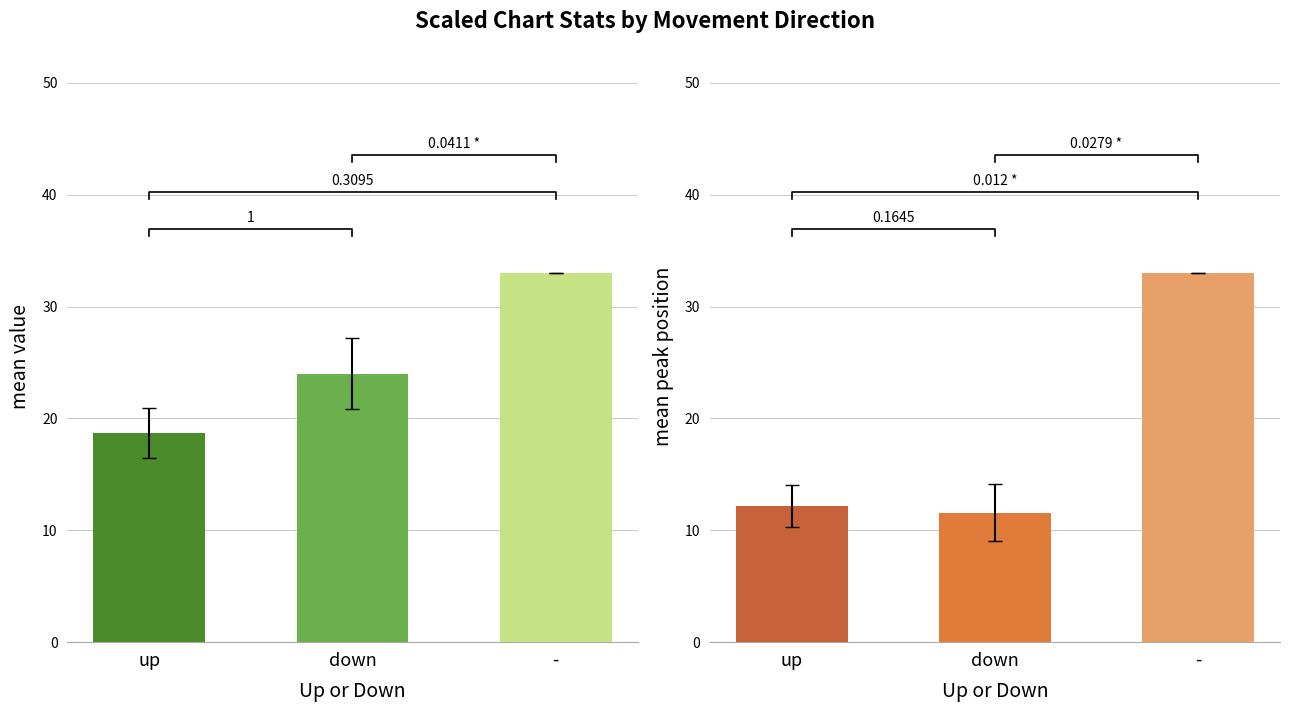

Between up and down, which is larger?

up